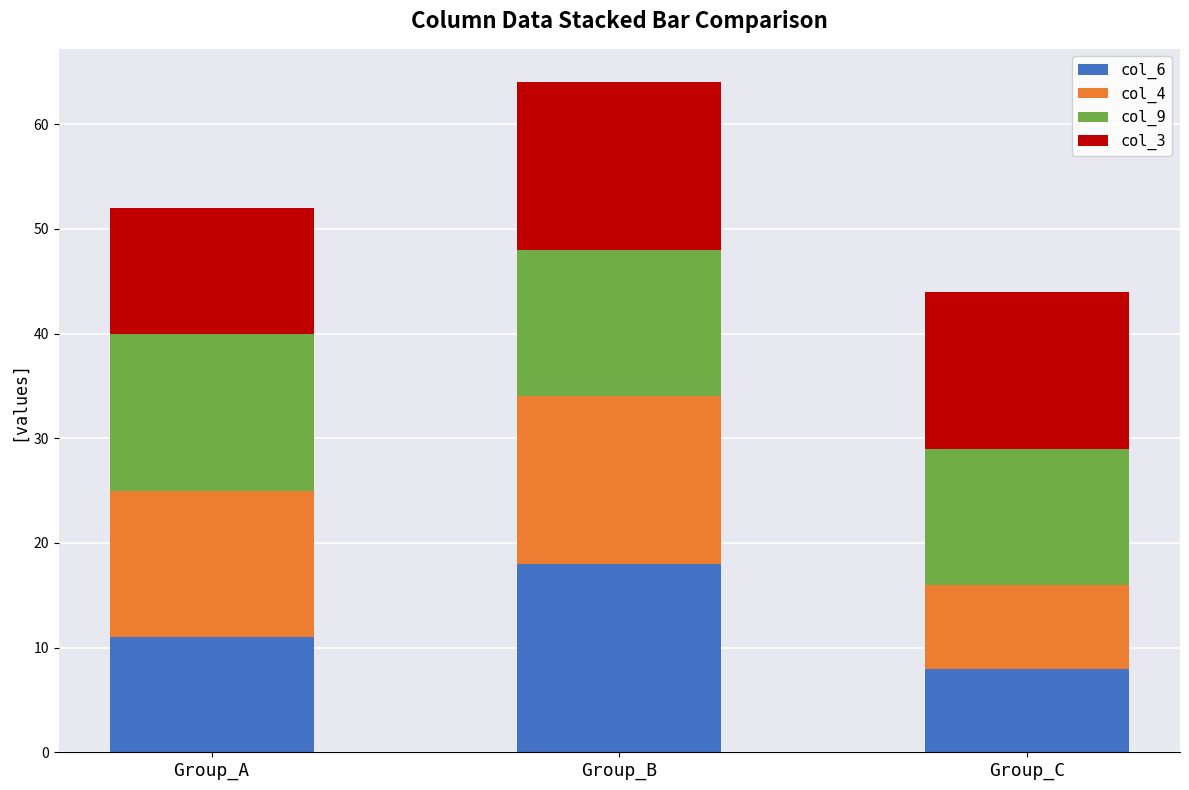

Reading right to left, what are the values for col_6?

8	18	11